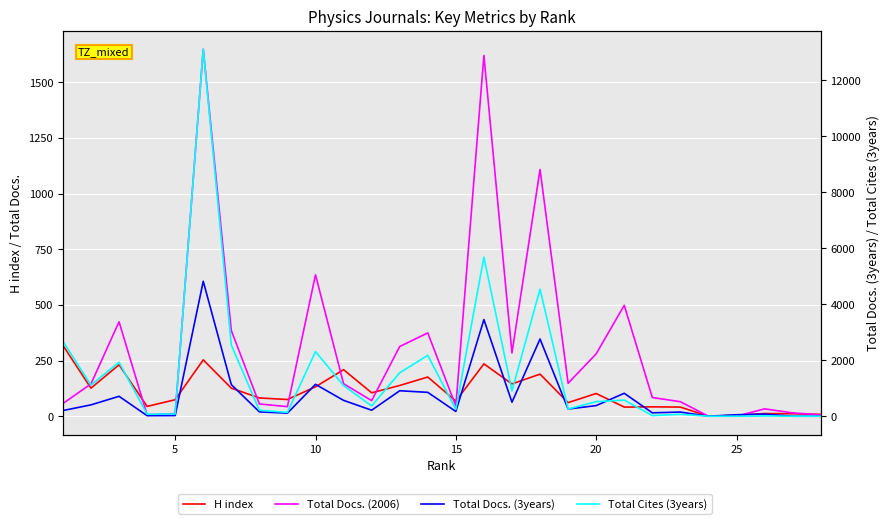

Which series has the largest range (max minus min)?

Total Cites (3years)